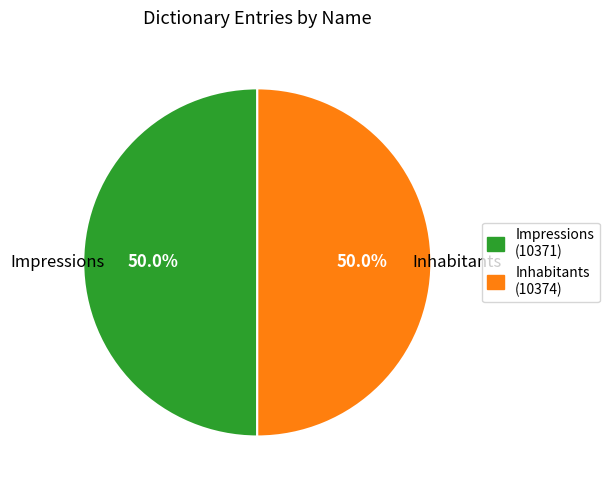

What percentage is the Inhabitants slice, to the nearest percent?

50%